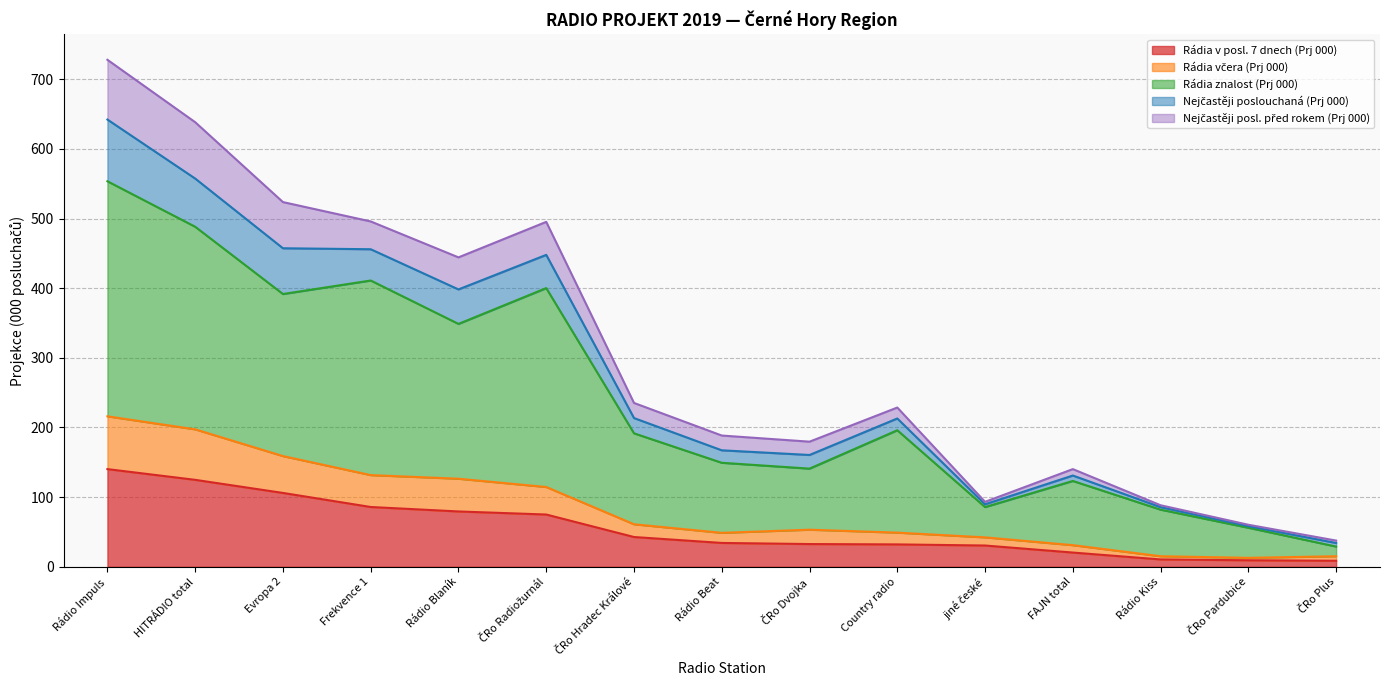

Does the chart display data point markers on the line(s)?

No